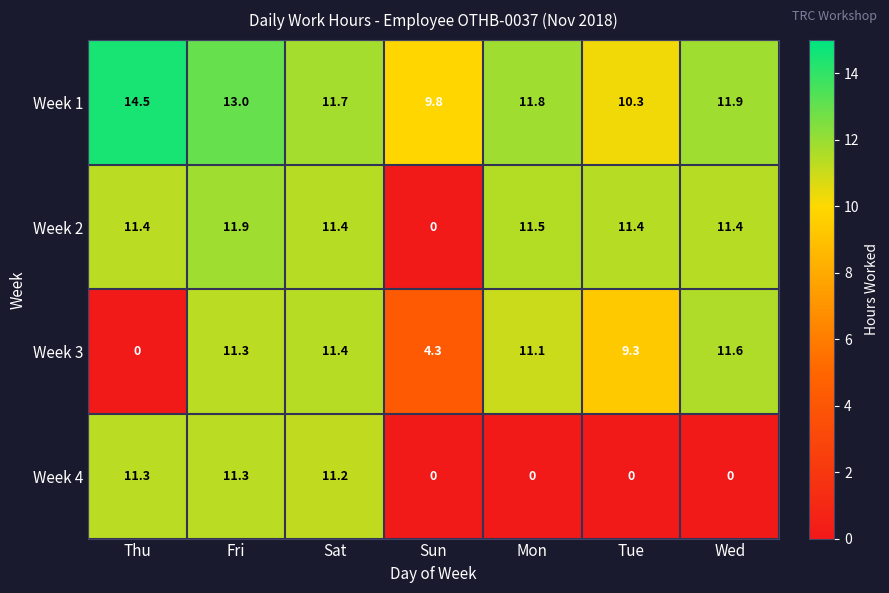

Where does the Week 3 series first go above 11?

Fri